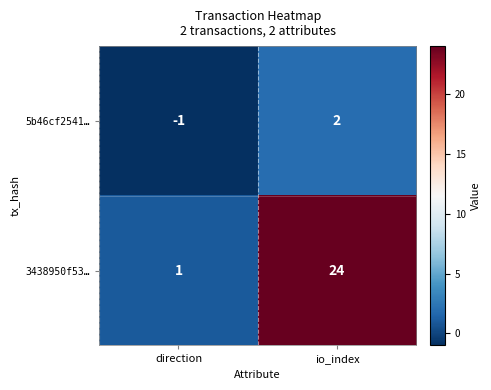

The 5b46cf2541… series shows 1 at io_index. True or false?

False